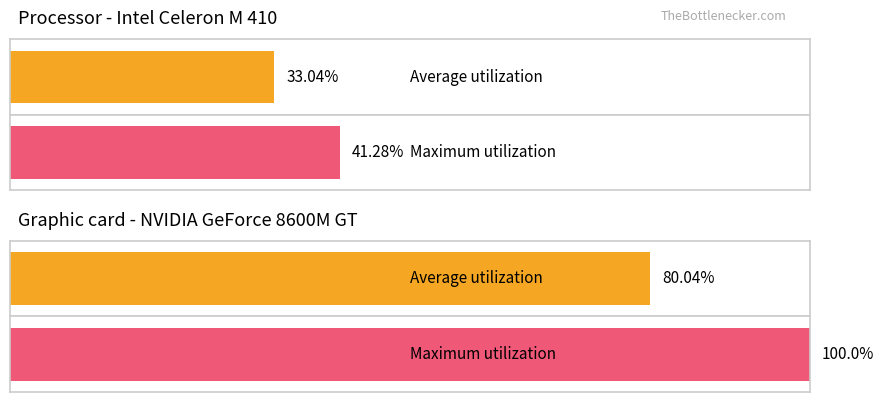

The value of Average utilization at ma is 16. True or false?

False